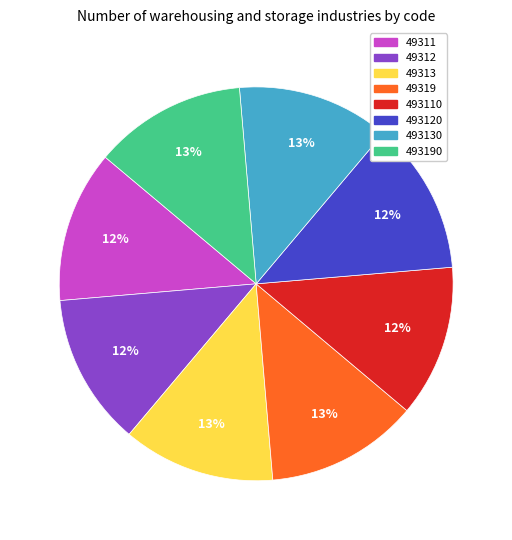

Is there a majority slice in this chart?

No